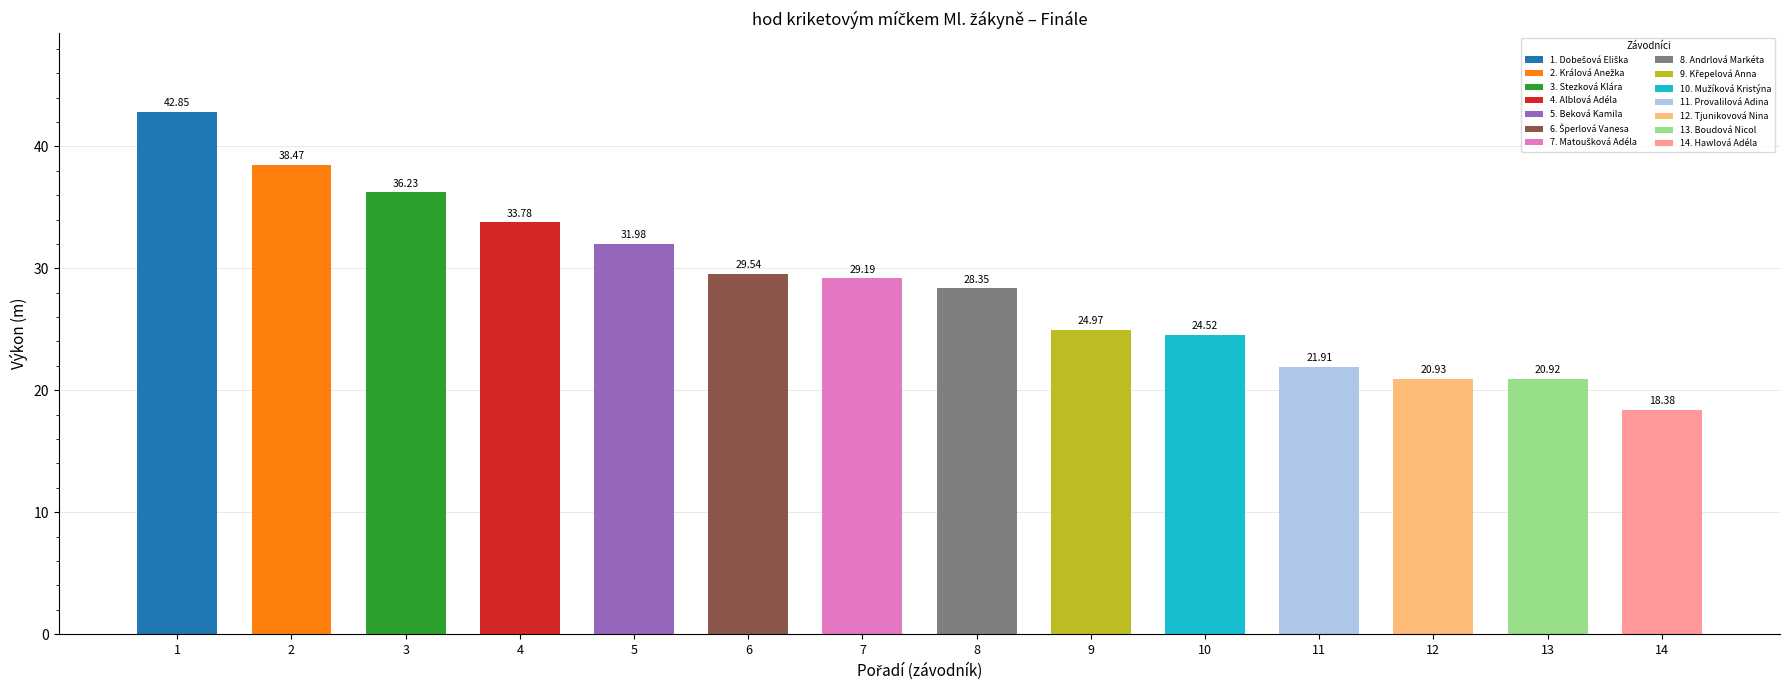

What is the maximum value shown in the chart?

42.9